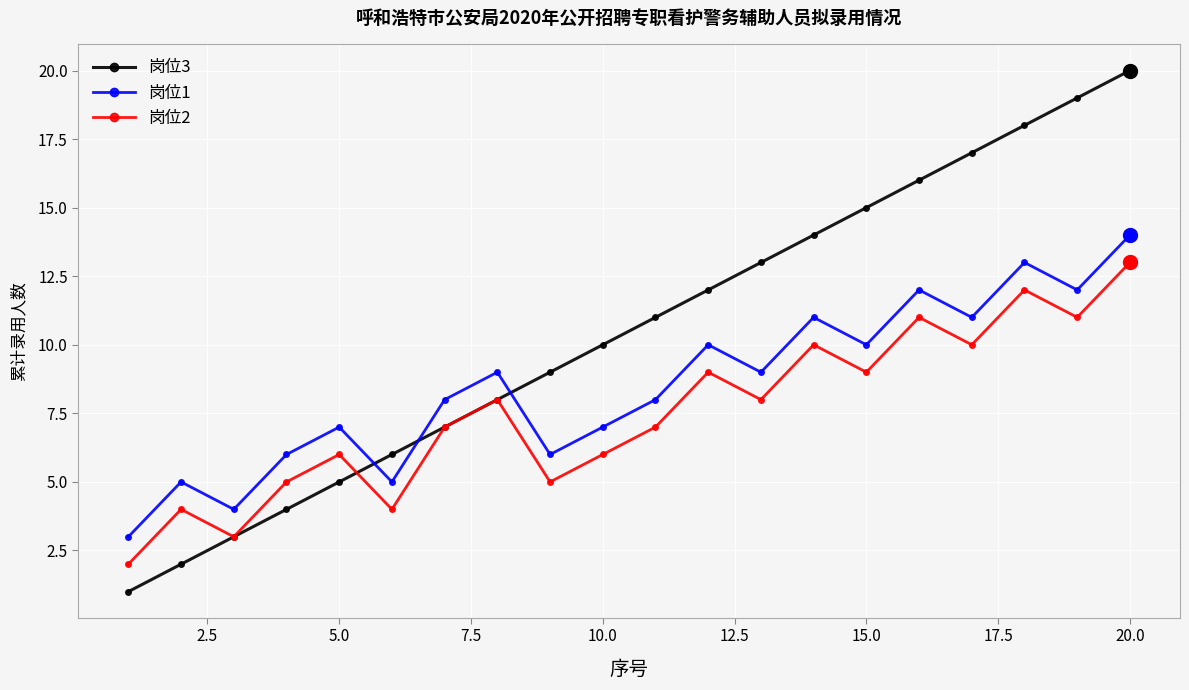

What is the maximum value for 岗位2?

13